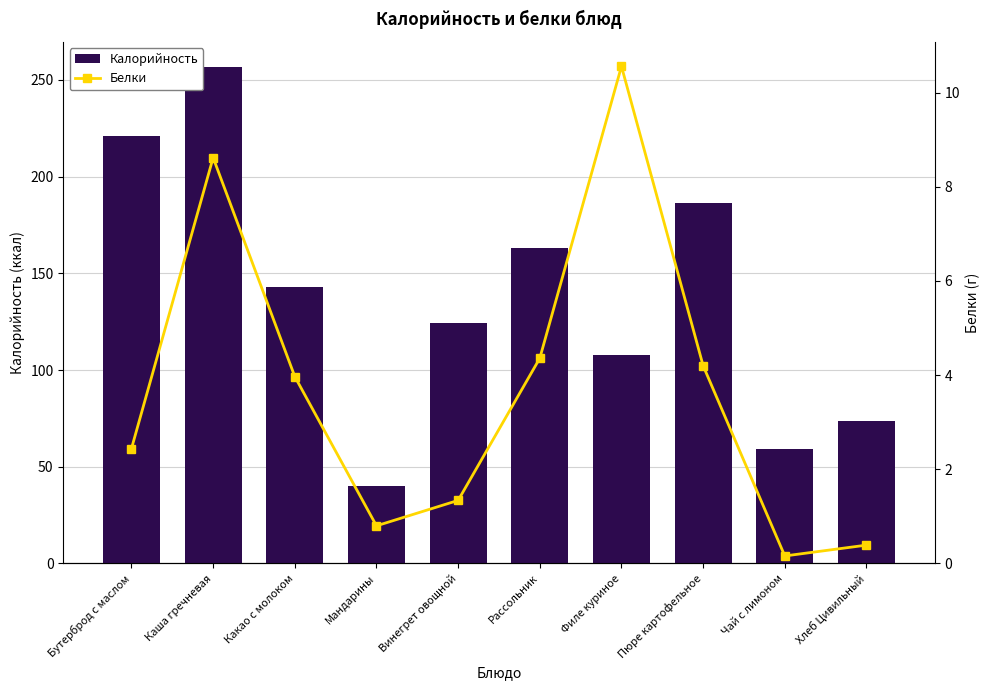

At which category is the sum across all series the highest?

Каша гречневая